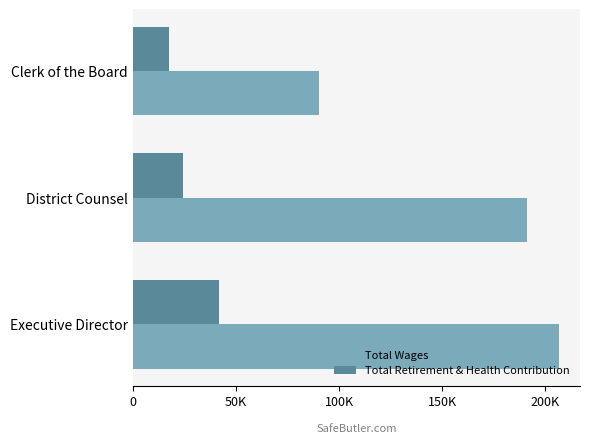

Which series has the largest range (max minus min)?

Total Wages